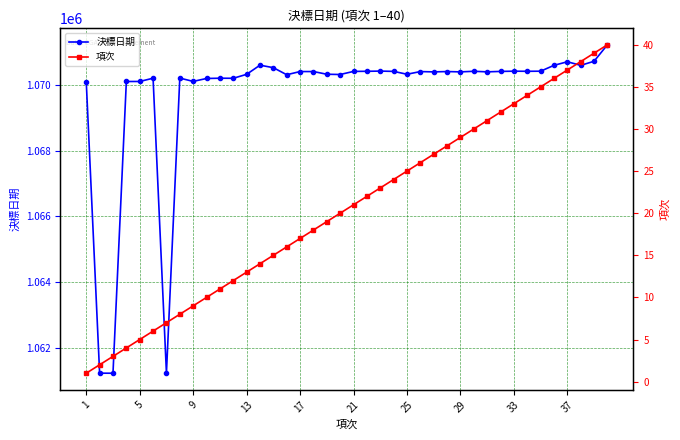

What is the minimum value for 決標日期?

1061225